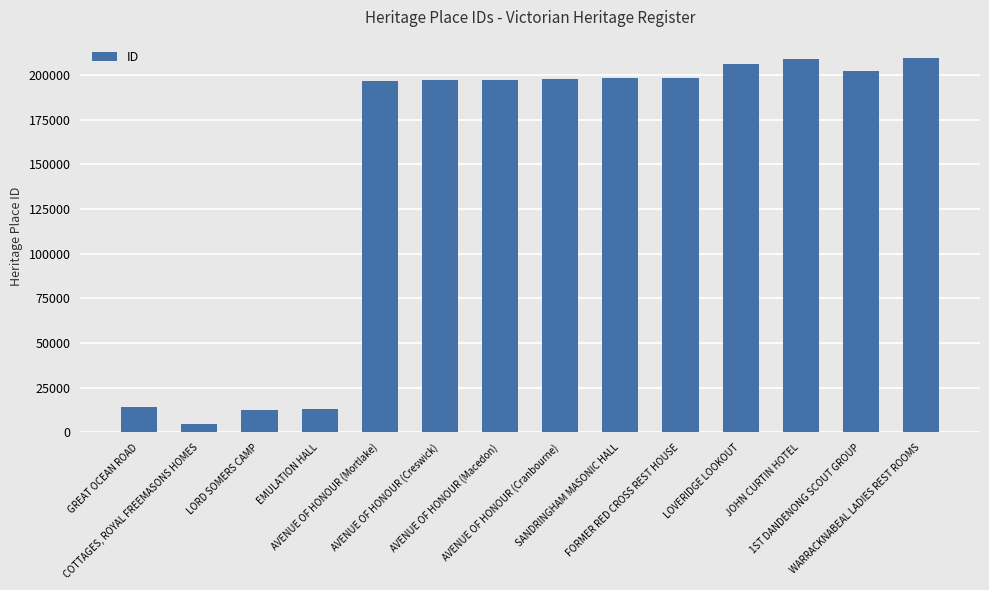

What is the sum of the values at GREAT OCEAN ROAD and JOHN CURTIN HOTEL?

223040